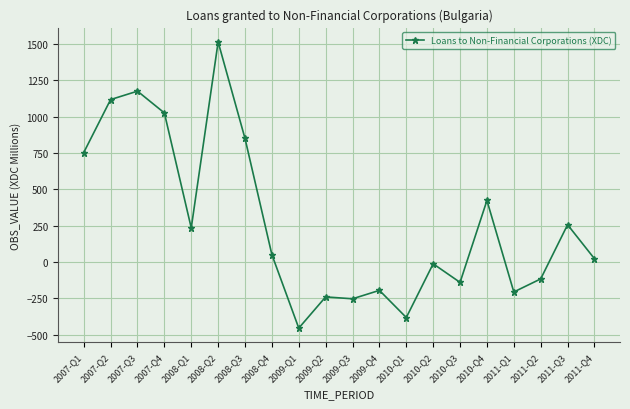

What is the change in value from 2010-Q2 to 2011-Q3?

+269